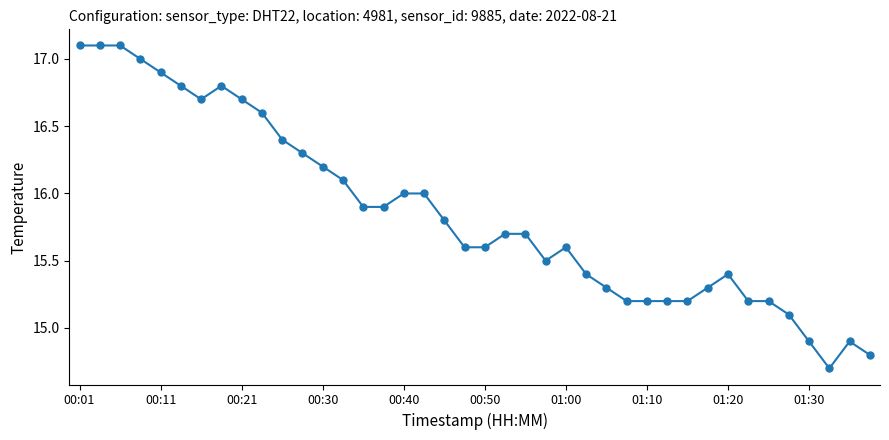

What is the average value?

15.9